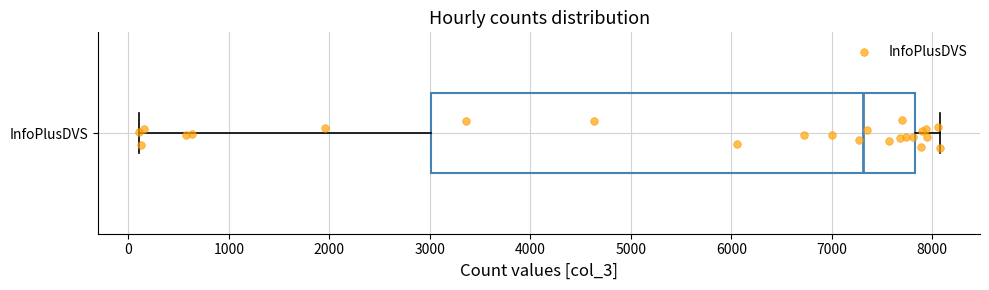

Where is the left edge of the box for InfoPlusDVS on the x-axis? The values are not printed on the chart, so give them approximately, as read against the axis.

3000